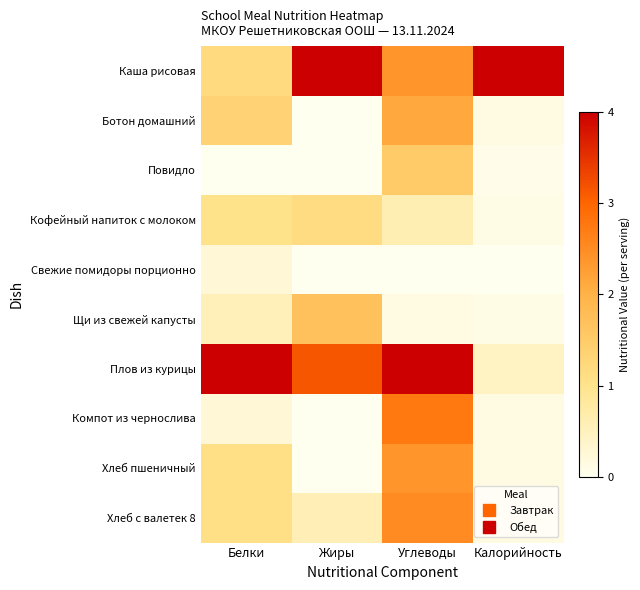

Reading left to right, transcribe all the data shown in this chart.

Каша рисовая: Белки=1.2	Жиры=4.0	Углеводы=2.4	Калорийность=4.0
Ботон домашний: Белки=1.3	Жиры=0.0	Углеводы=2.1	Калорийность=0.1
Повидло: Белки=0.0	Жиры=0.0	Углеводы=1.5	Калорийность=0.1
Кофейный напиток с молоком: Белки=1.0	Жиры=1.1	Углеводы=0.6	Калорийность=0.1
Свежие помидоры порционно: Белки=0.3	Жиры=0.0	Углеводы=0.0	Калорийность=0.0
Щи из свежей капусты: Белки=0.5	Жиры=1.7	Углеводы=0.1	Калорийность=0.1
Плов из курицы: Белки=4.0	Жиры=3.1	Углеводы=4.0	Калорийность=0.4
Компот из чернослива: Белки=0.3	Жиры=0.0	Углеводы=2.8	Калорийность=0.1
Хлеб пшеничный: Белки=1.1	Жиры=0.0	Углеводы=2.4	Калорийность=0.1
Хлеб с валетек 8: Белки=1.1	Жиры=0.6	Углеводы=2.5	Калорийность=0.1